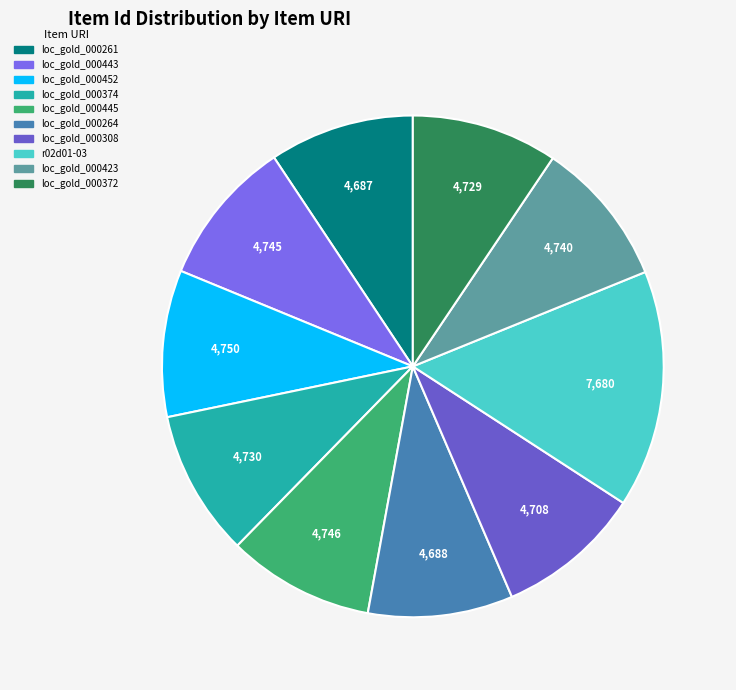

To the nearest percent, what is the average slice percentage?

10%